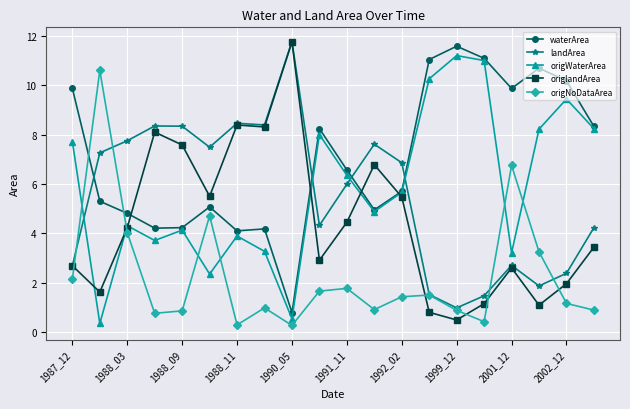

Which series has the largest range (max minus min)?

origlandArea